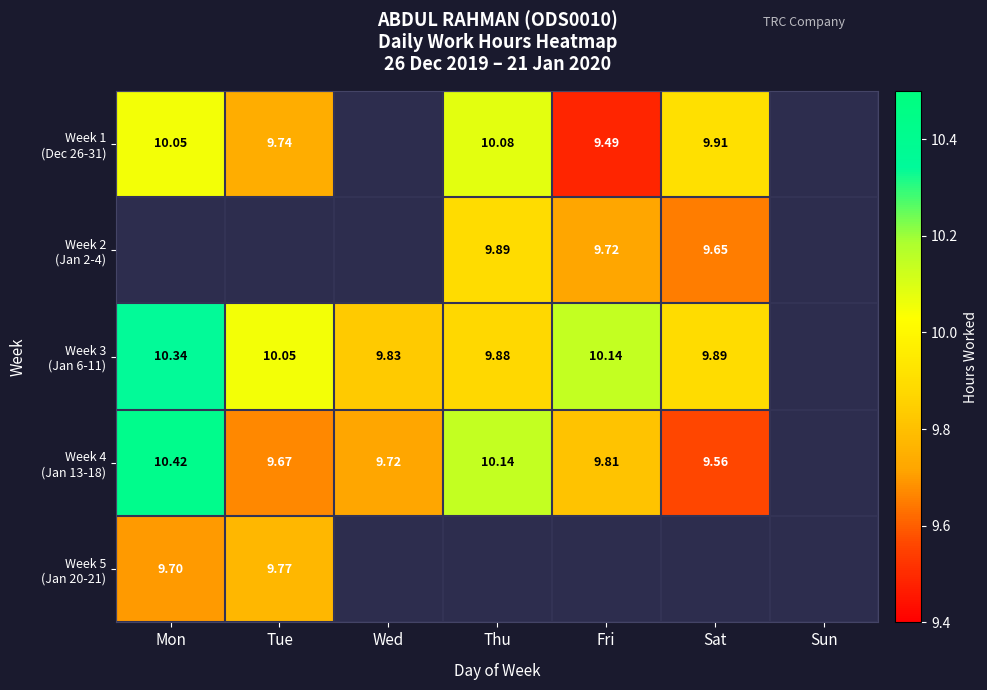

What is the greatest value displayed?

10.4